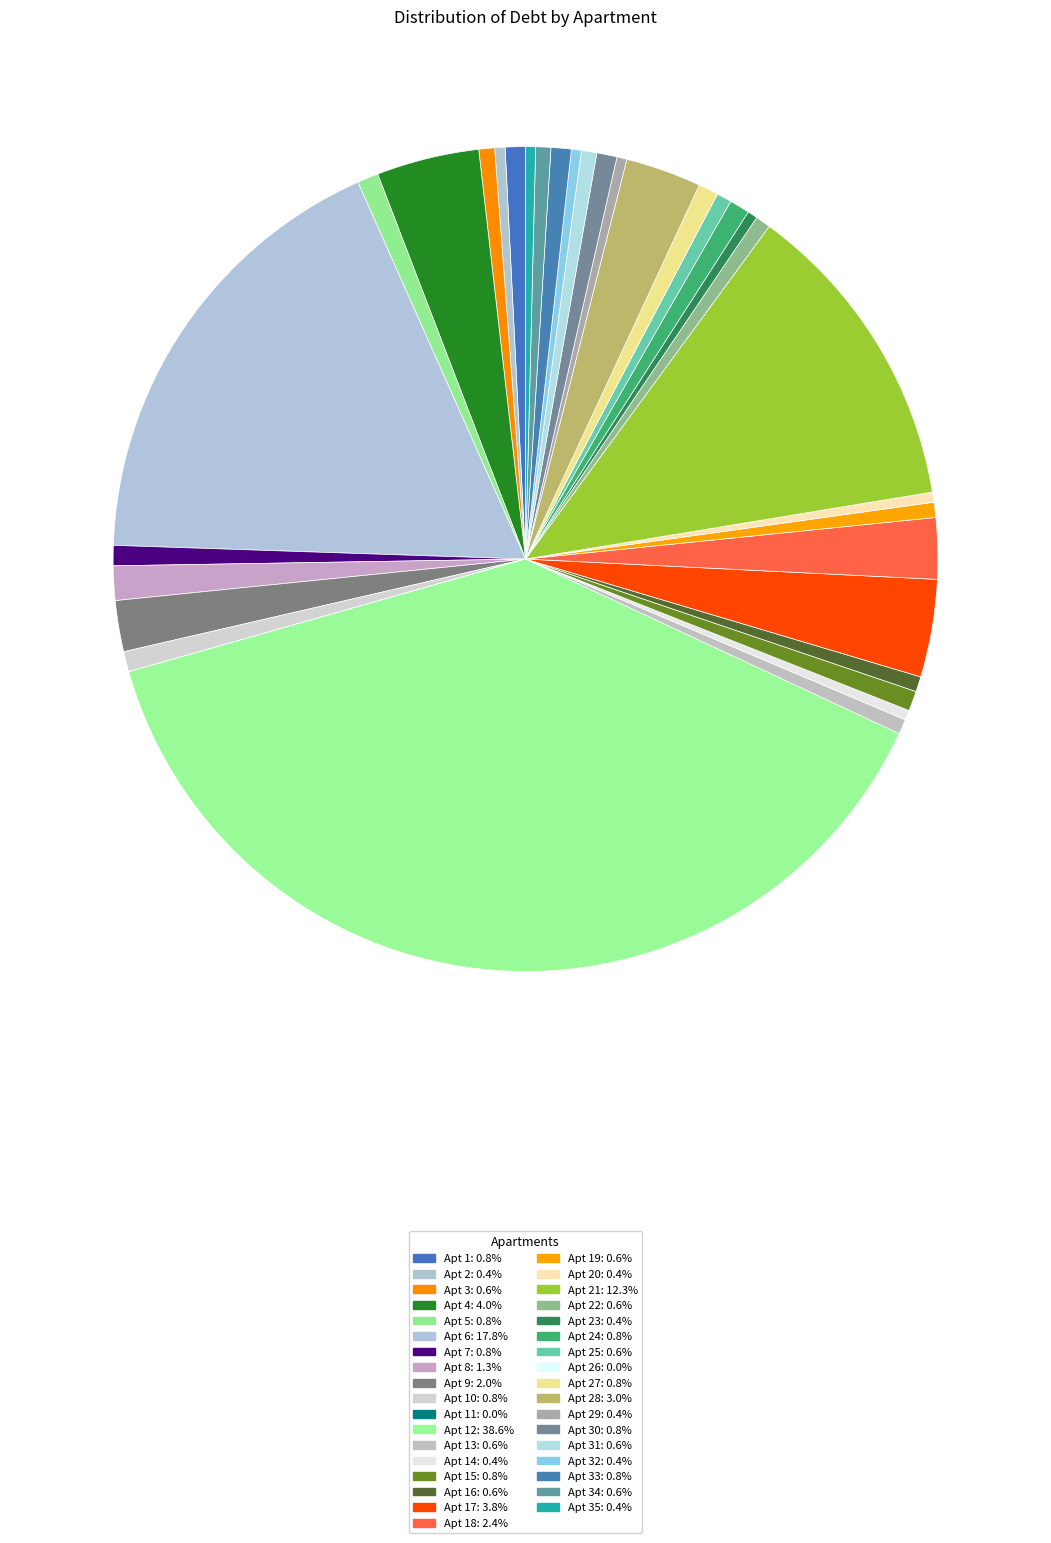

Count the number of slices in the pie.

35